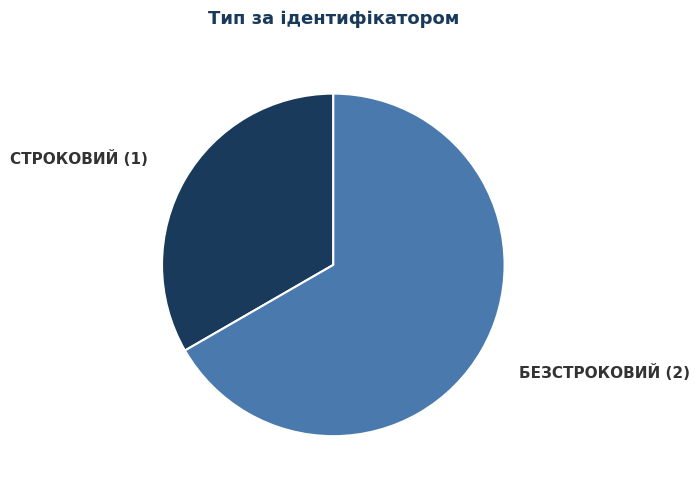

Count the number of slices in the pie.

2